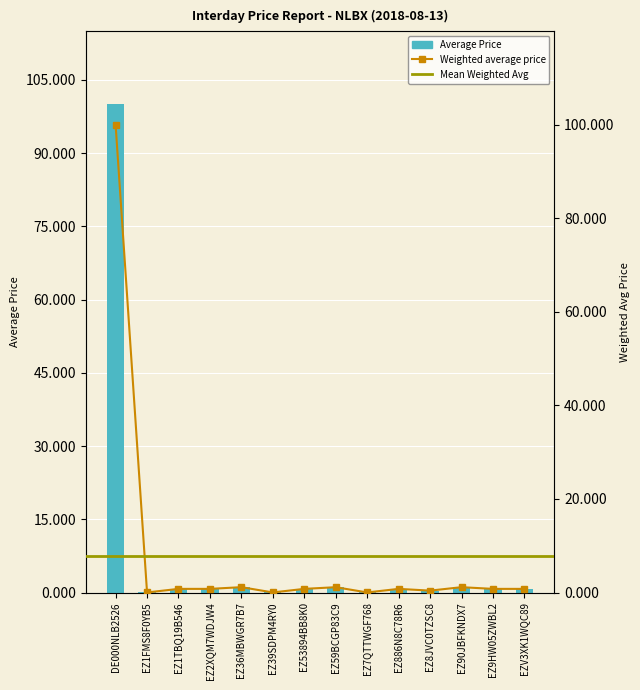

What is the average value of the Average Price series?

7.8